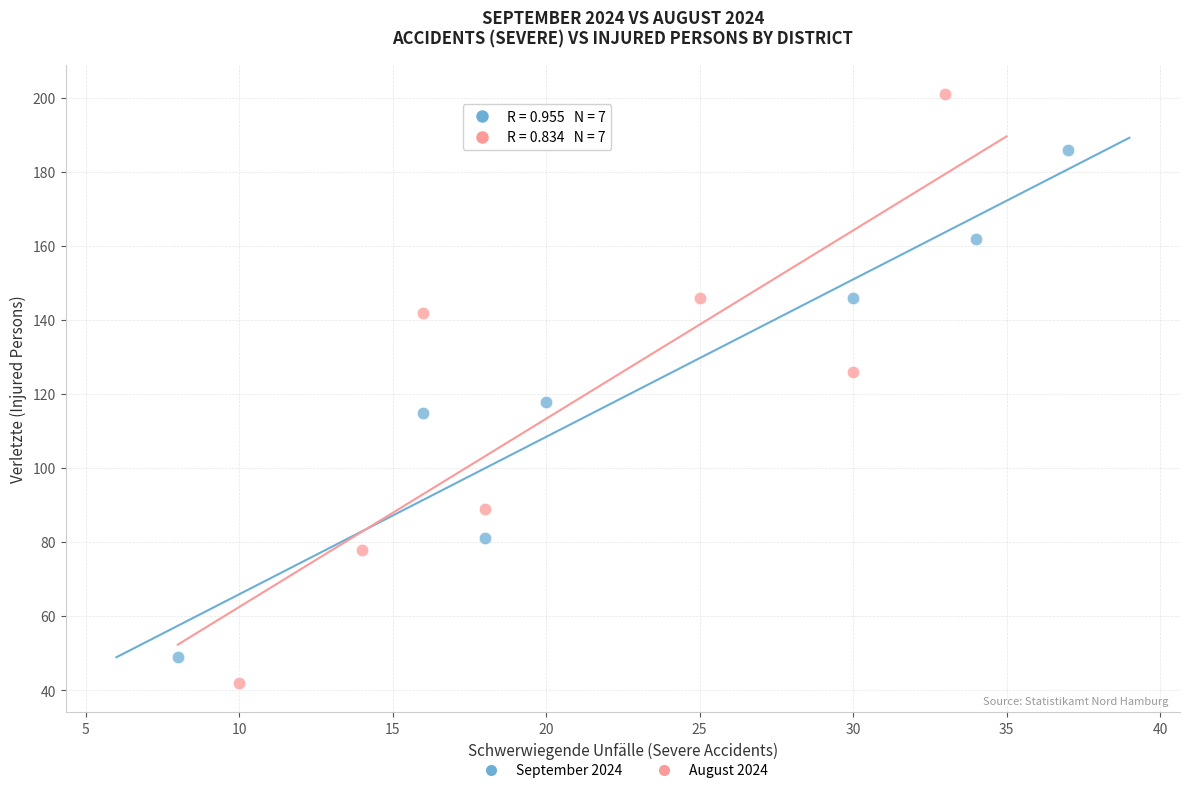

Which series contains the highest Y value?

August 2024